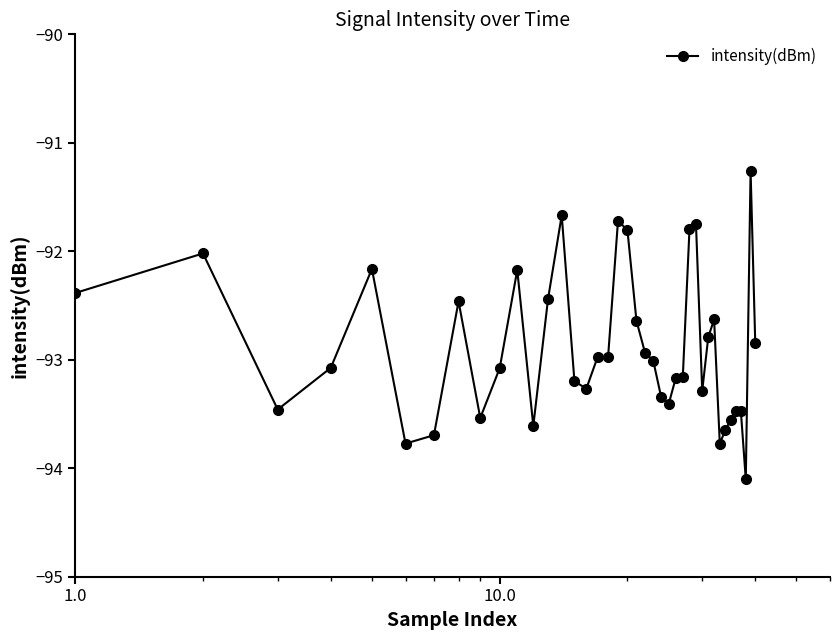

What is the average value?

-92.9